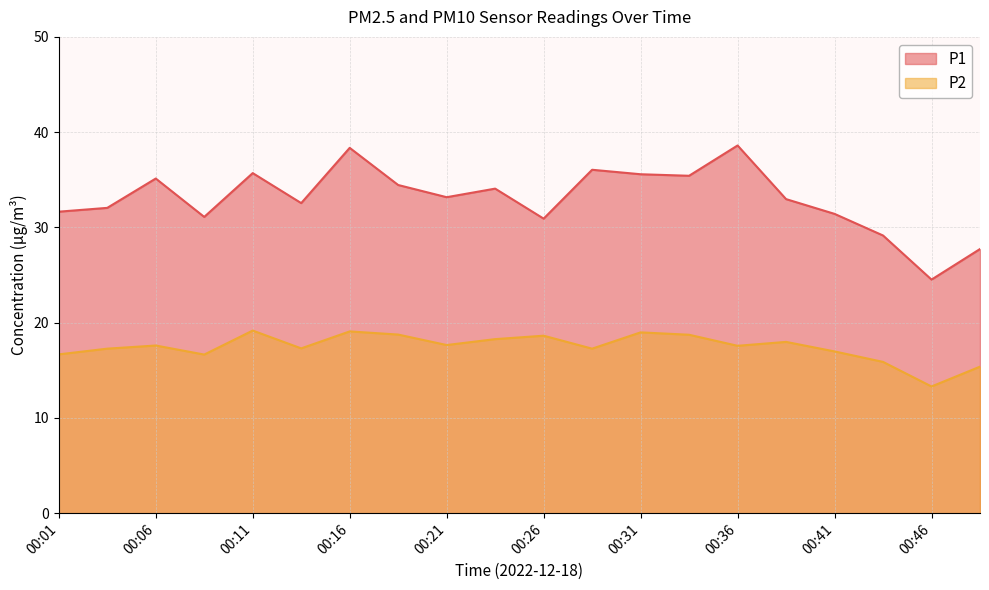

Between 00:21 and 00:28, which is larger?

00:28